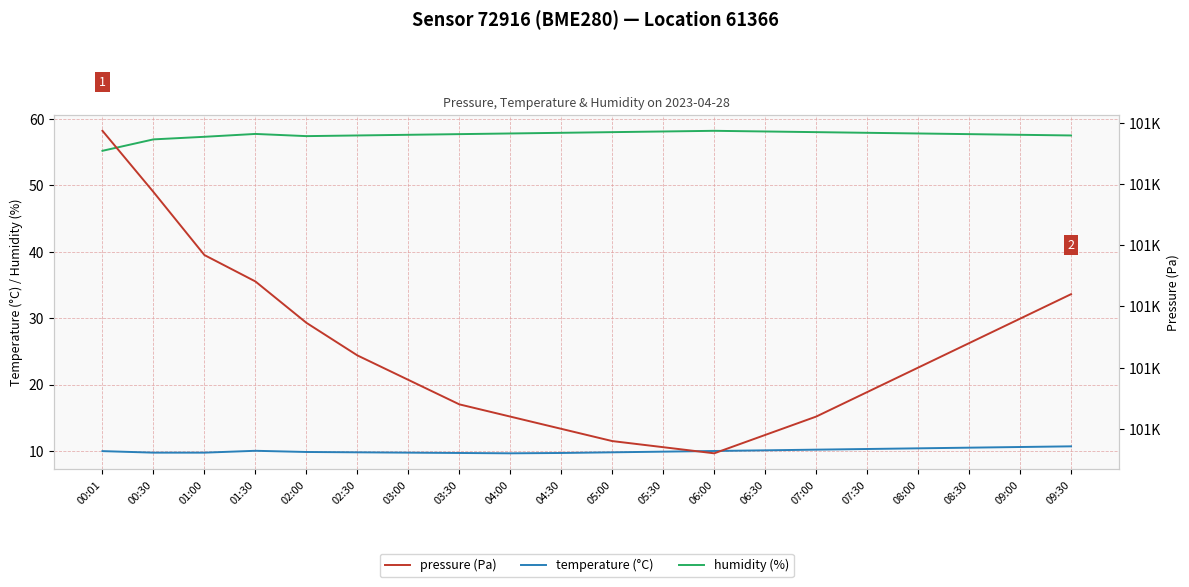

How many values in the pressure (Pa) series exceed 101150?

9